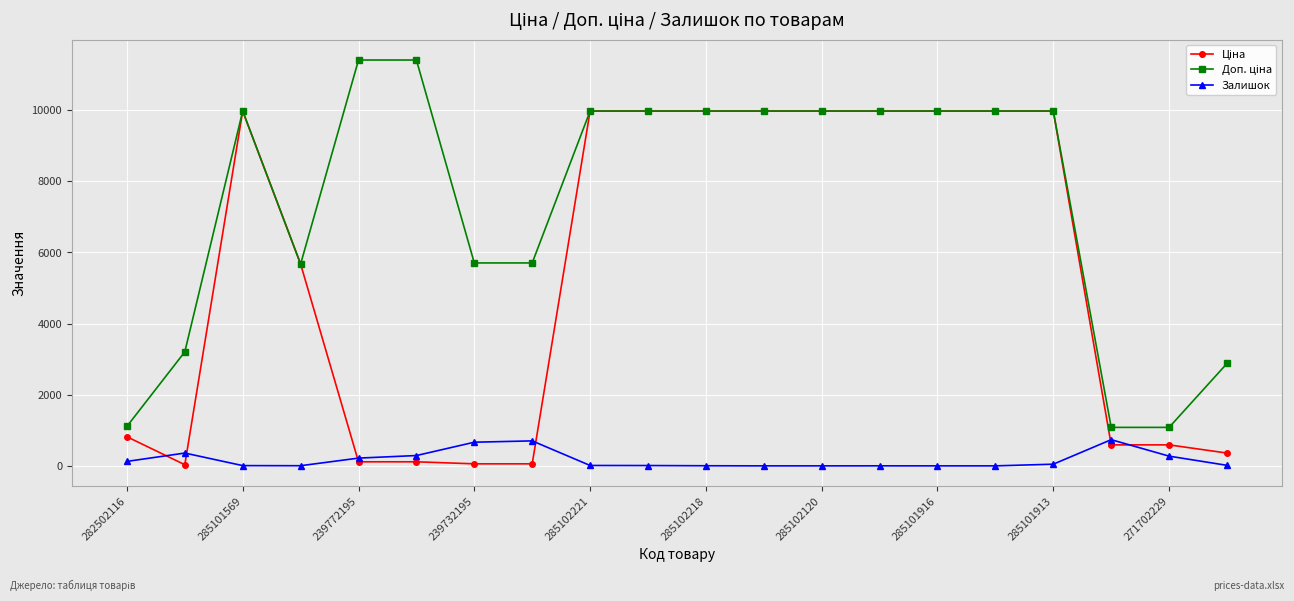

True or false: Залишок has more than 0 points higher than both neighbors.

True